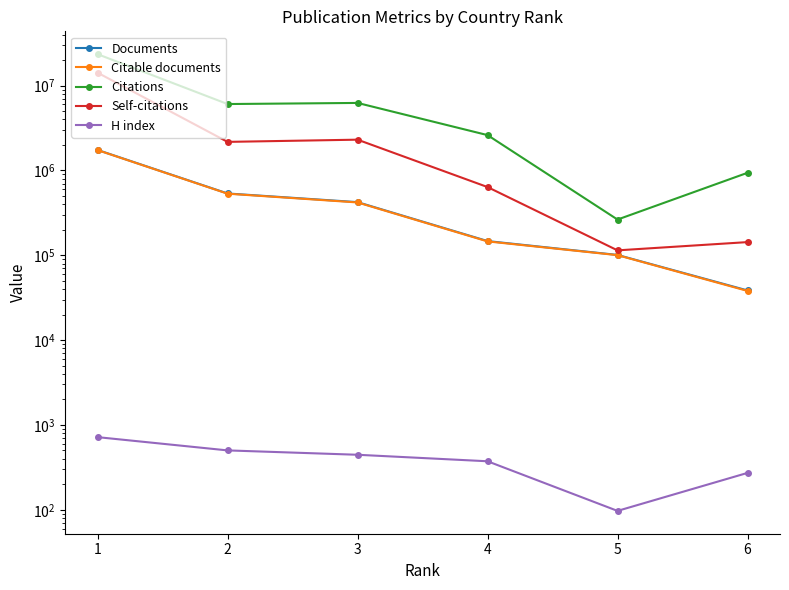

How many data points in Citable documents are above 419598?

2